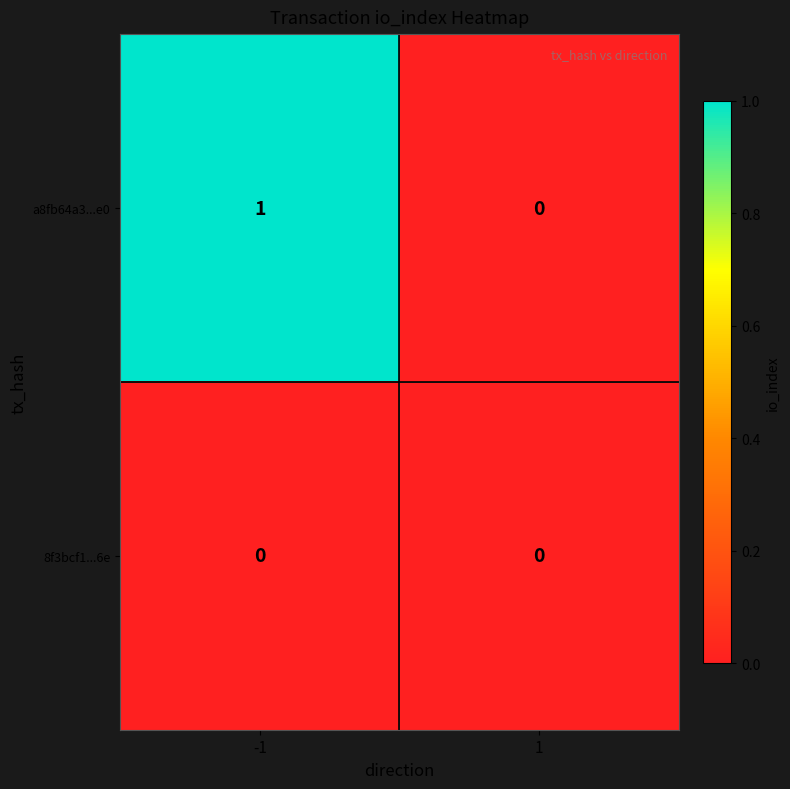

Rank the series at -1 from lowest to highest value.

8f3bcf1...6e, a8fb64a3...e0